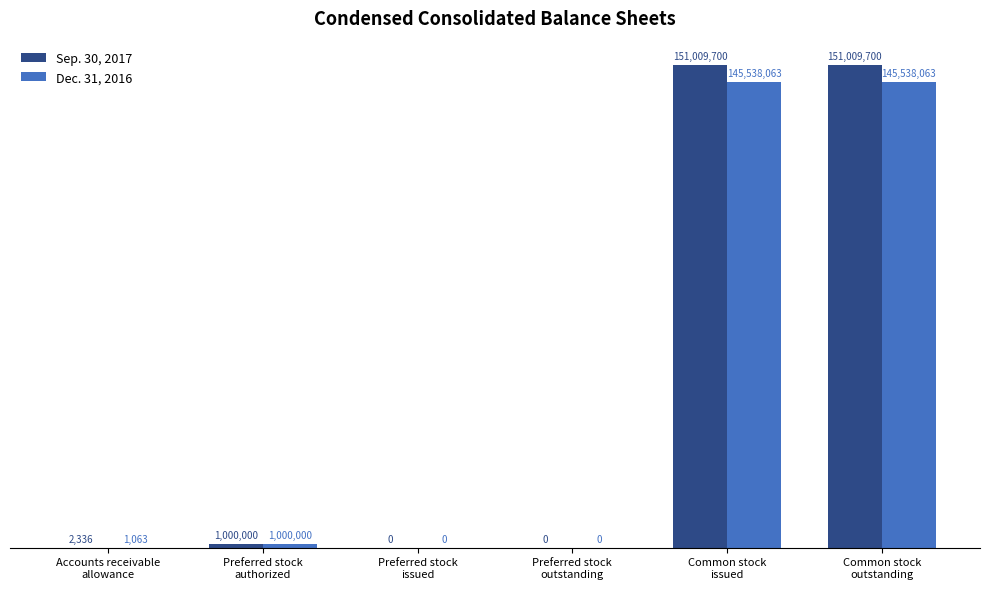

Does the chart contain stacked bars?

No